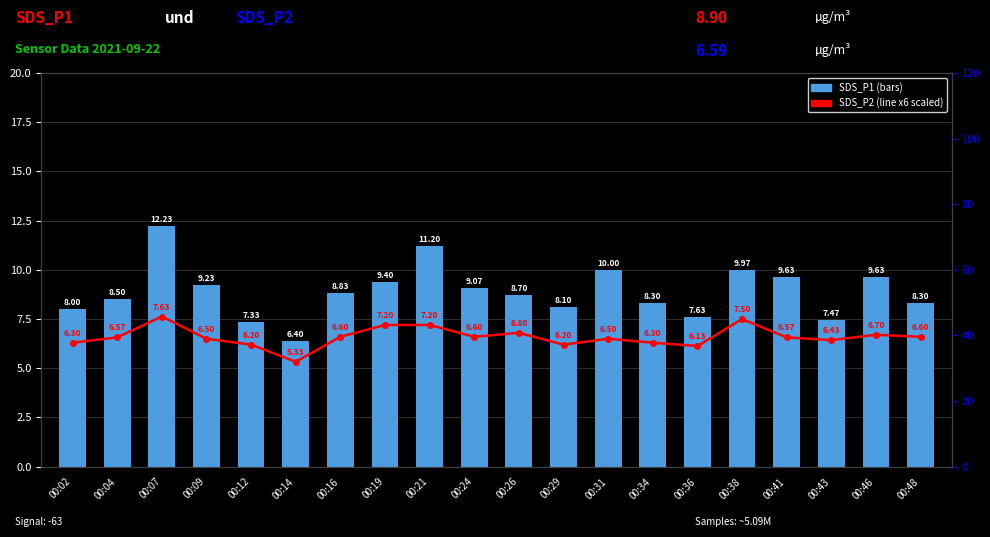

How many values in the SDS_P1 series are below 8?

4